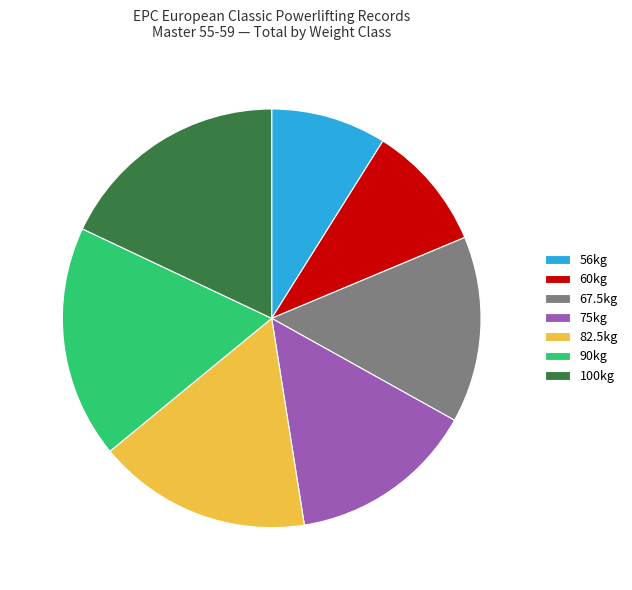

Is it true that 100kg is 10% of the pie?

False